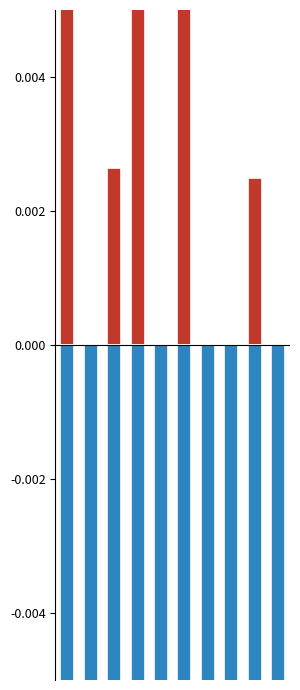

Which series has the largest range (max minus min)?

UPPER LIMIT